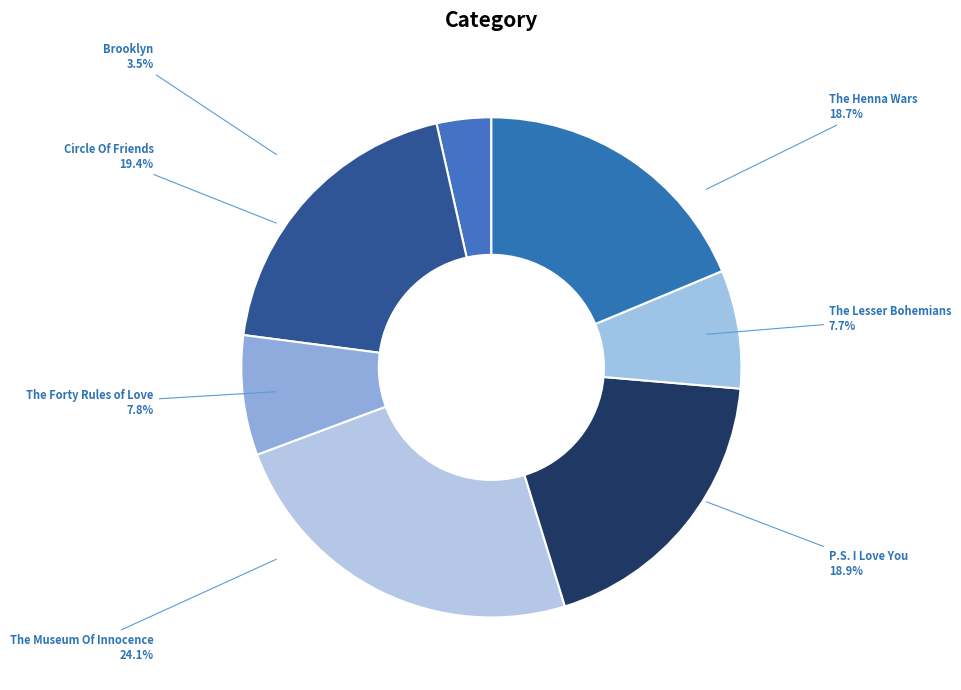

Is it true that Circle Of Friends is 19% of the pie?

True